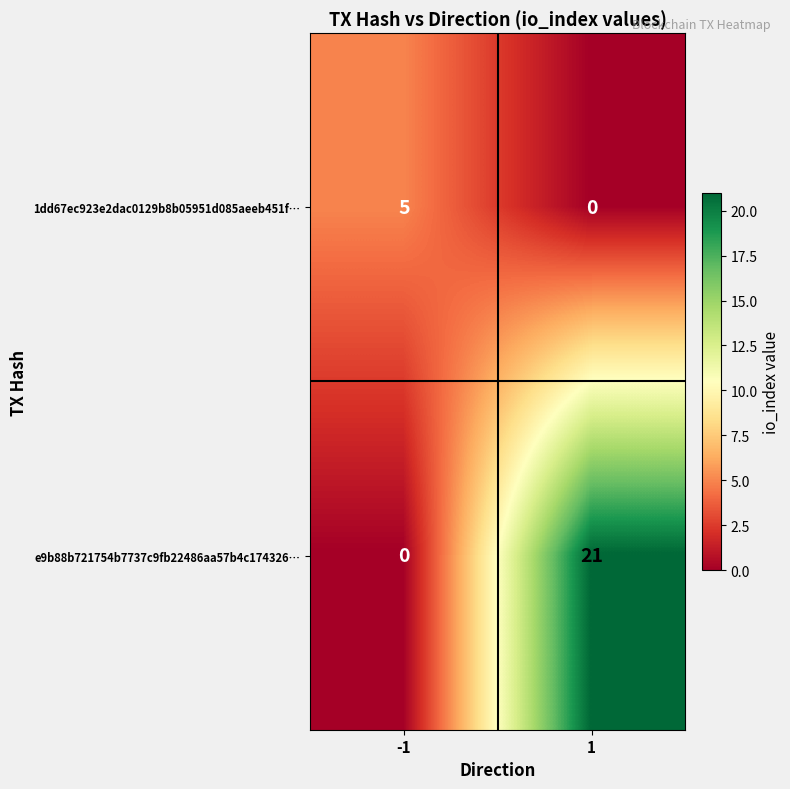

True or false: 1dd67ec923e2dac0129b8b05951d085aeeb451f… has a value of 0 at 1.

True